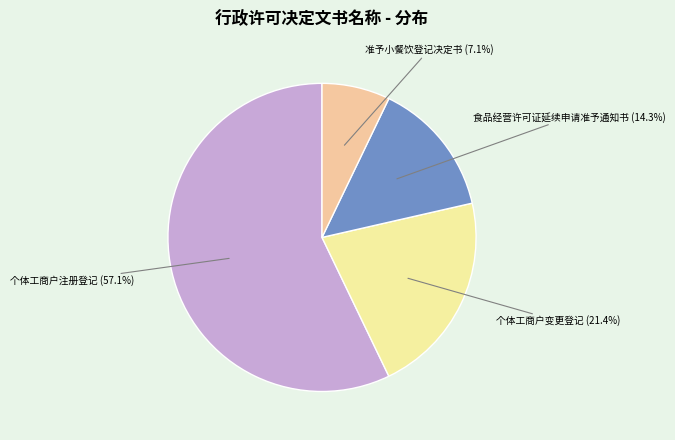

How many segments does this pie chart have?

4